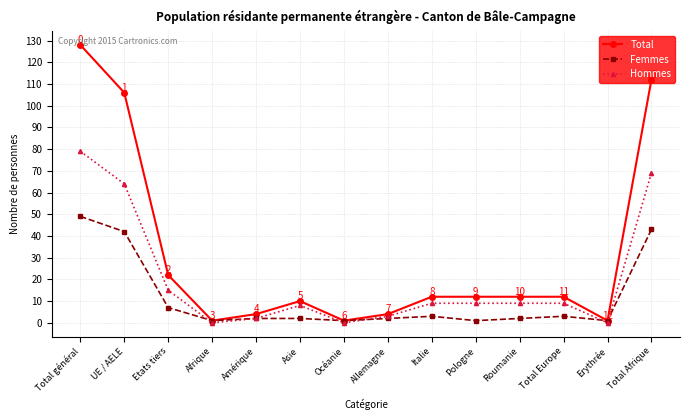

The Total series shows 12 at Pologne. True or false?

True